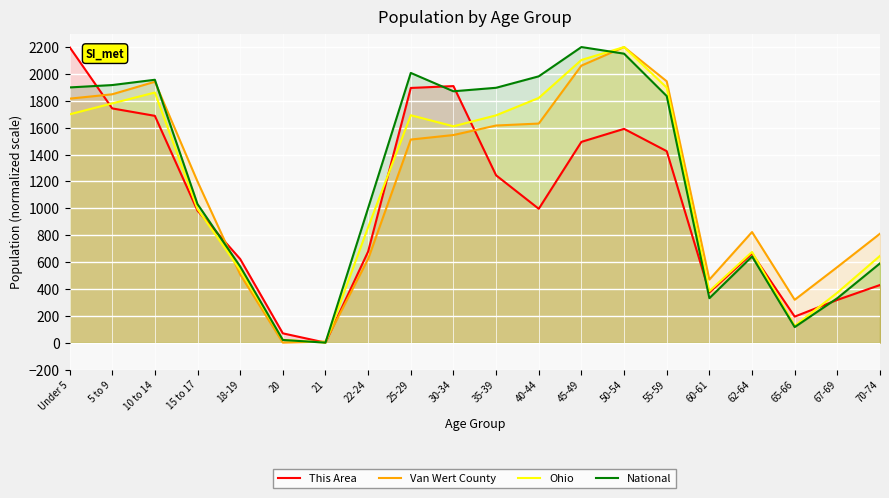

What is the sum of the Ohio values at 70-74 and 25-29?

2338.3